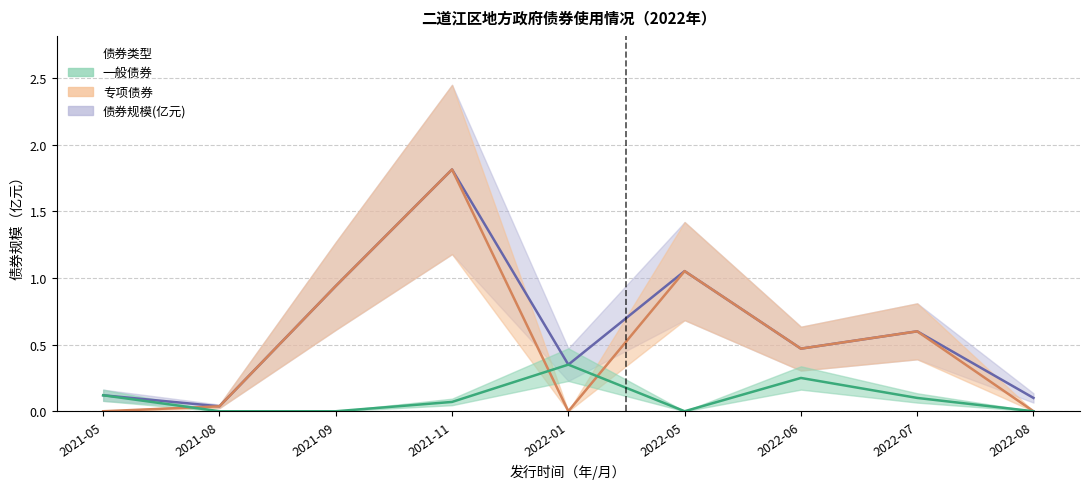

How many interior local peaks does the 债券规模(亿元) series have?

3